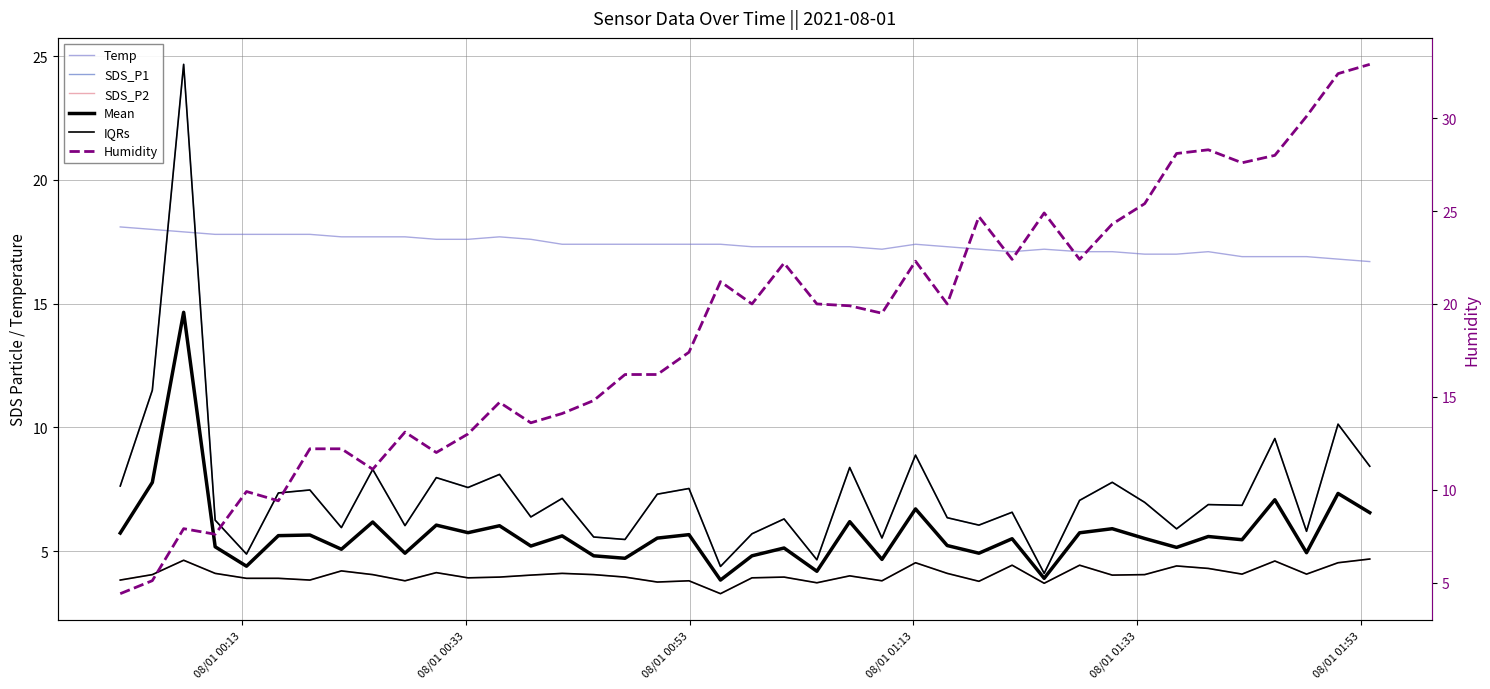

Does the chart display data point markers on the line(s)?

No